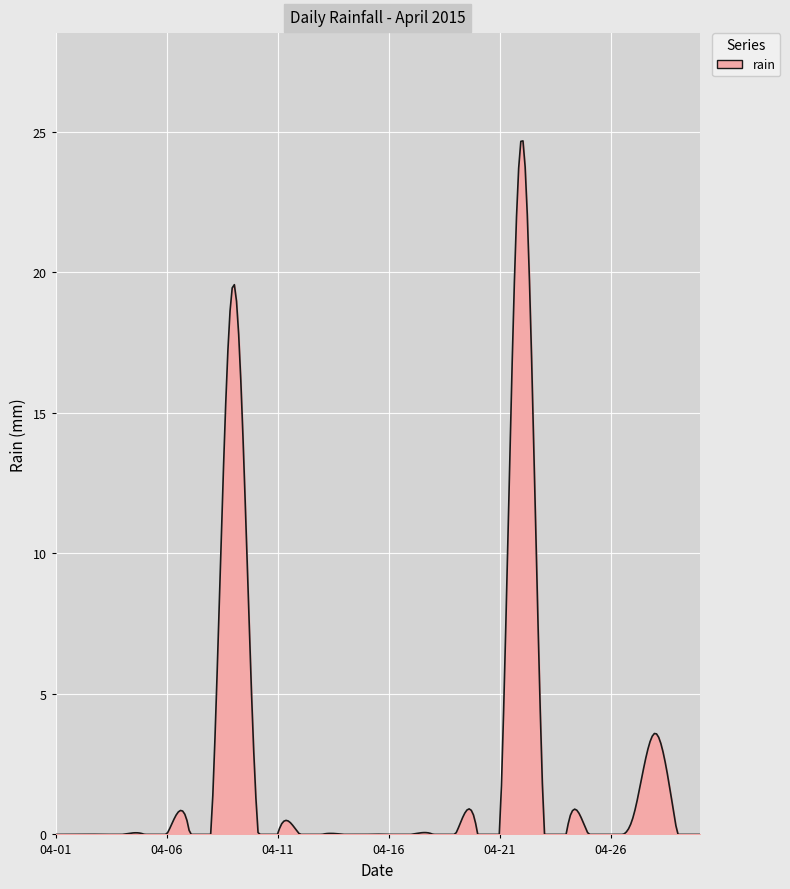

What is the difference between the maximum and minimum values?

24.7